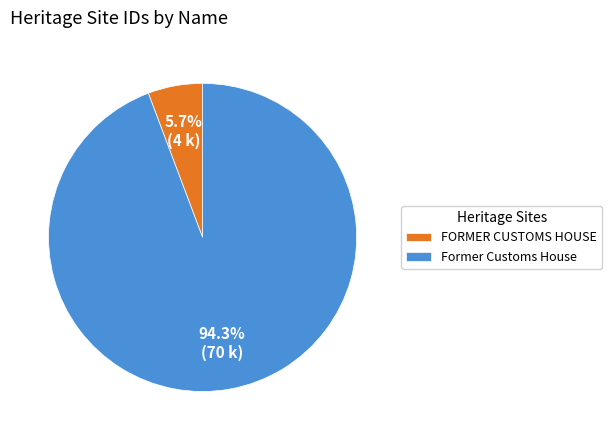

Which slice is the largest?

Former Customs House